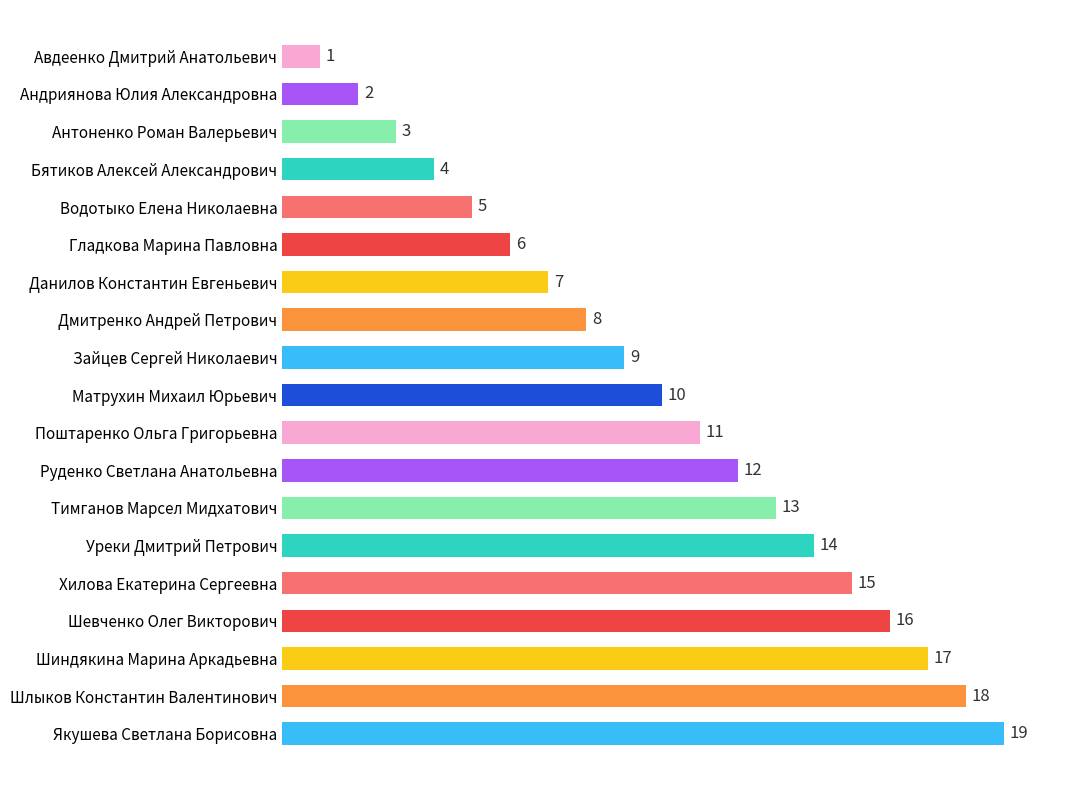

Count the number of data series in this chart.

1